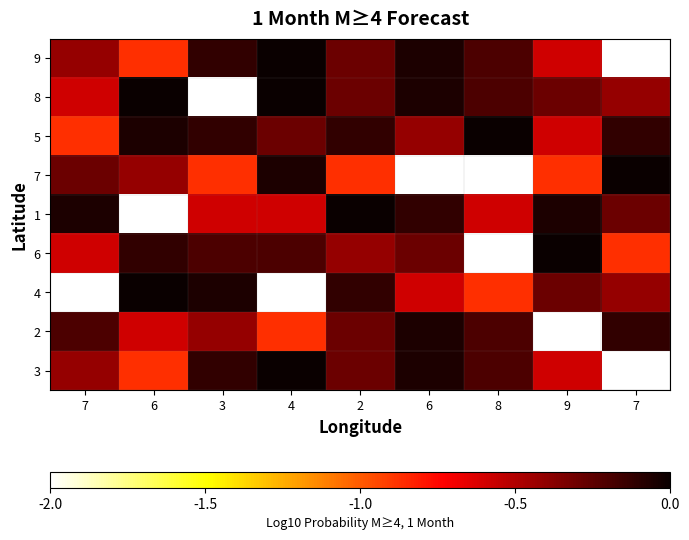

Reading left to right, transcribe all the data shown in this chart.

9: 7=-0.4	6=-0.9	3=-0.1	4=0.0	2=-0.3	6=-0.1	8=-0.2	9=-0.6	7=-2.0
8: 7=-0.6	6=0.0	3=-2.0	4=0.0	2=-0.3	6=-0.1	8=-0.2	9=-0.3	7=-0.4
5: 7=-0.9	6=-0.1	3=-0.1	4=-0.3	2=-0.1	6=-0.4	8=0.0	9=-0.6	7=-0.1
7: 7=-0.3	6=-0.4	3=-0.9	4=-0.1	2=-0.9	6=-2.0	8=-2.0	9=-0.9	7=0.0
1: 7=-0.1	6=-2.0	3=-0.6	4=-0.6	2=0.0	6=-0.1	8=-0.6	9=-0.1	7=-0.3
6: 7=-0.6	6=-0.1	3=-0.2	4=-0.2	2=-0.4	6=-0.3	8=-2.0	9=0.0	7=-0.9
4: 7=-2.0	6=0.0	3=-0.1	4=-2.0	2=-0.1	6=-0.6	8=-0.9	9=-0.3	7=-0.4
2: 7=-0.2	6=-0.6	3=-0.4	4=-0.9	2=-0.3	6=-0.1	8=-0.2	9=-2.0	7=-0.1
3: 7=-0.4	6=-0.9	3=-0.1	4=0.0	2=-0.3	6=-0.1	8=-0.2	9=-0.6	7=-2.0